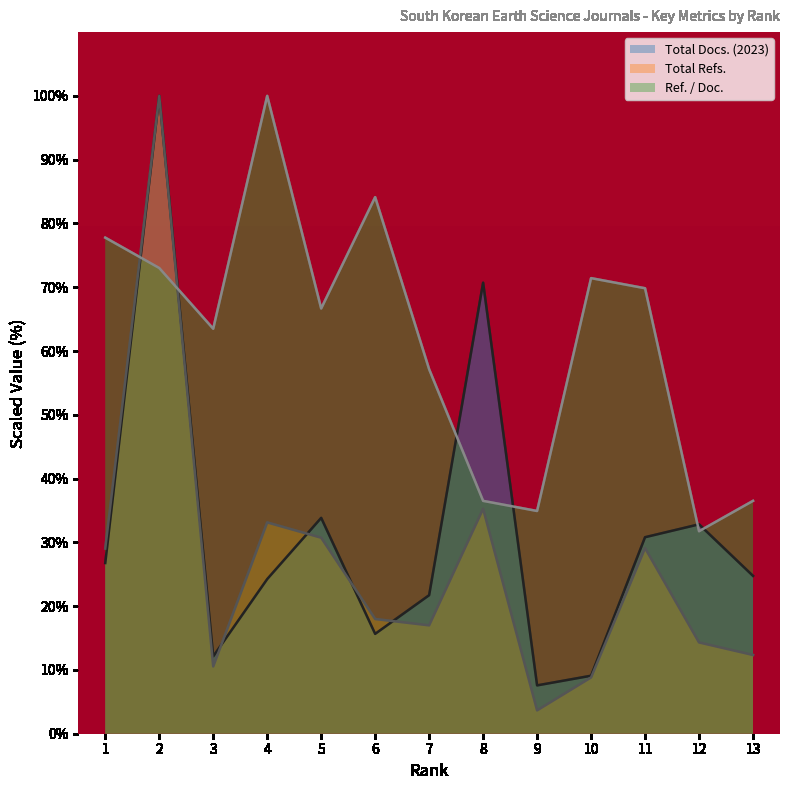

What is the value of the Total Refs. point at the 8th from the left?

35.3